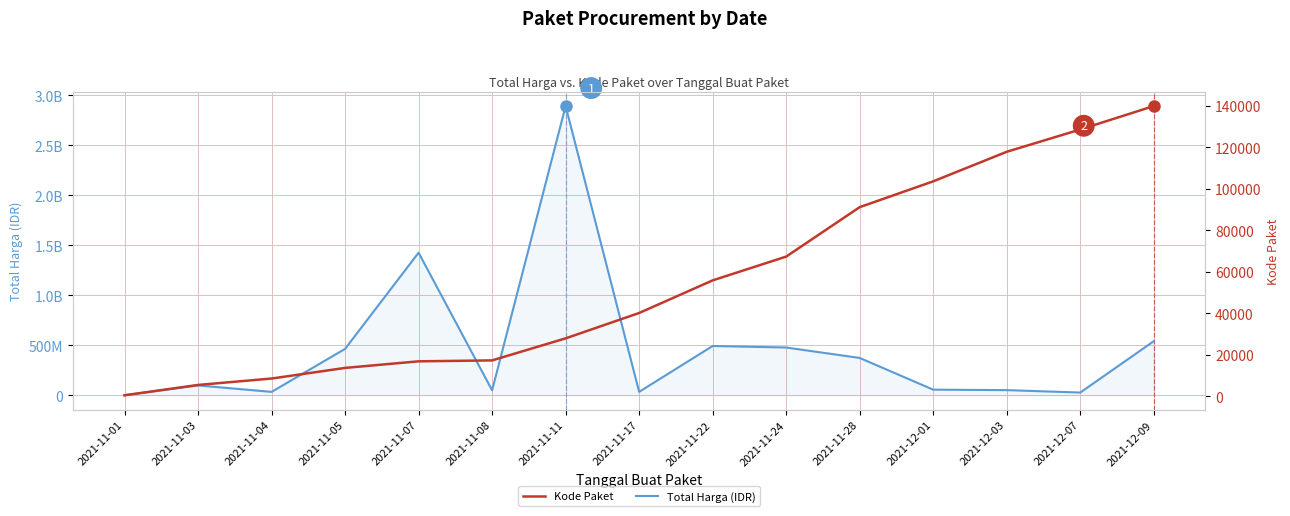

What value does the Kode Paket series have at 2021-11-01?

464